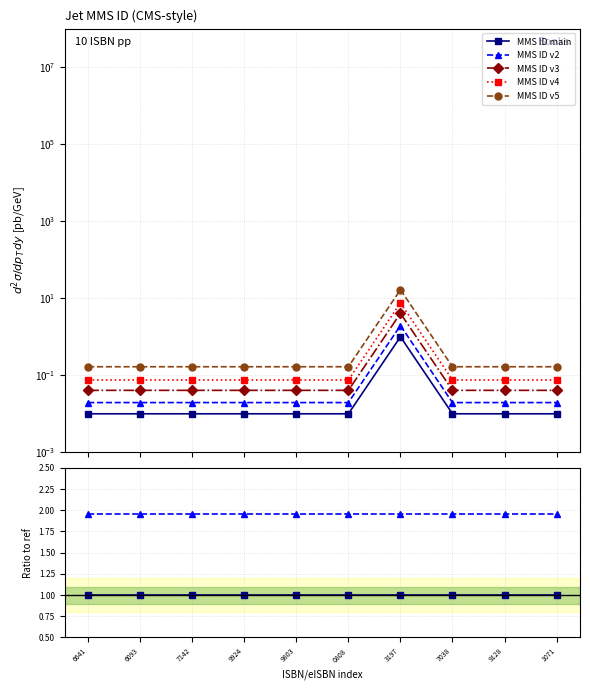

Is it true that MMS ID v2 equals 0.6 at 7142?

False